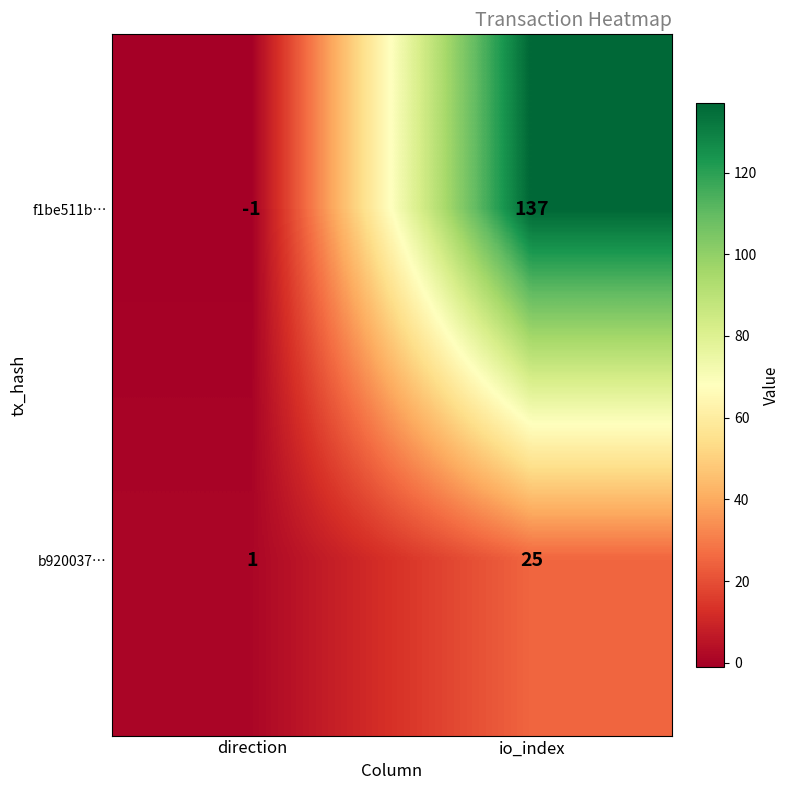

How many data points does each series have?

2